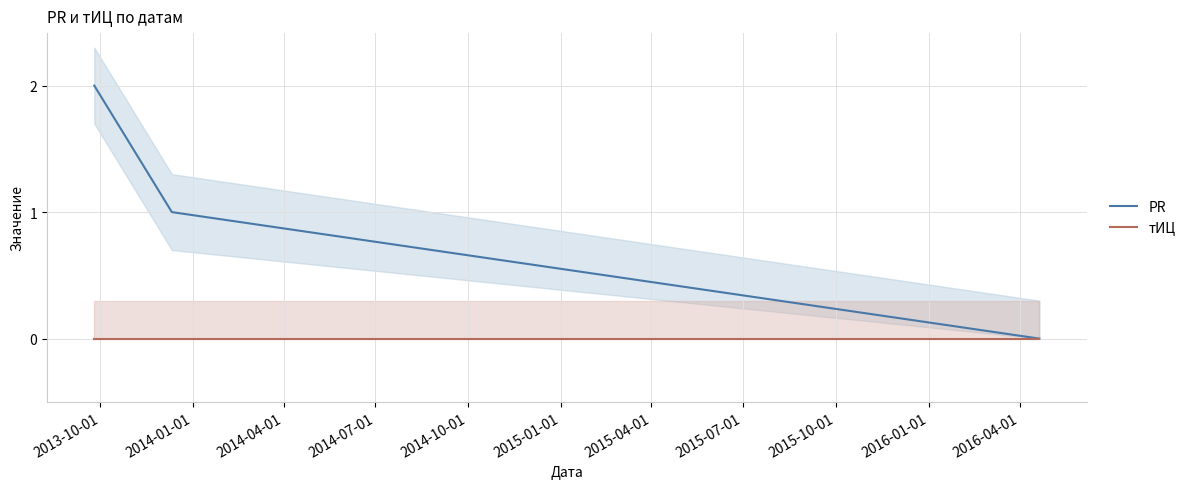

List the series in order of their overall mean, lowest first.

тИЦ, PR